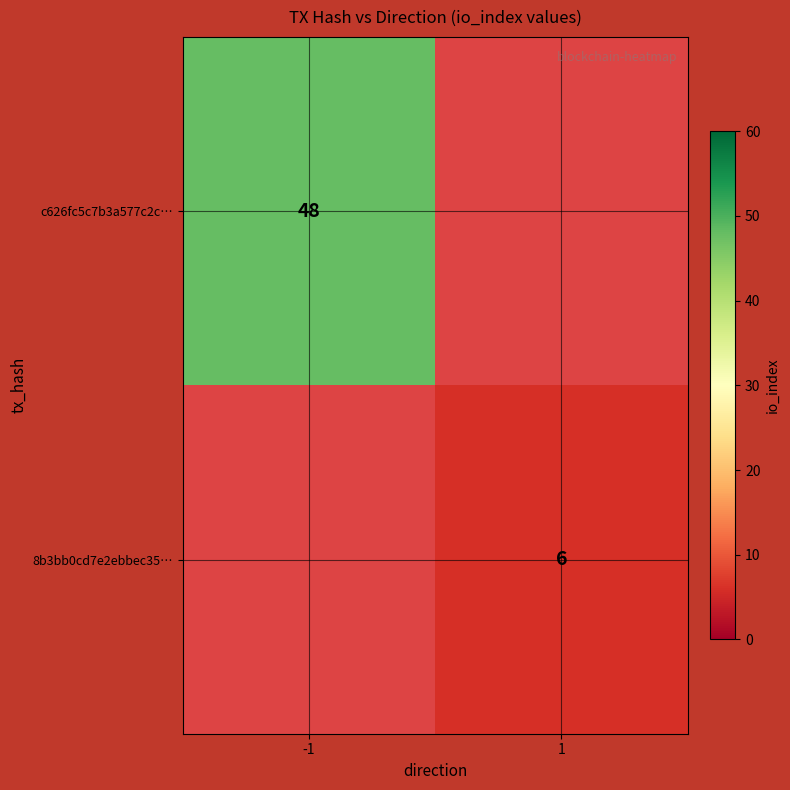

Which label corresponds to the largest value in the chart?

-1